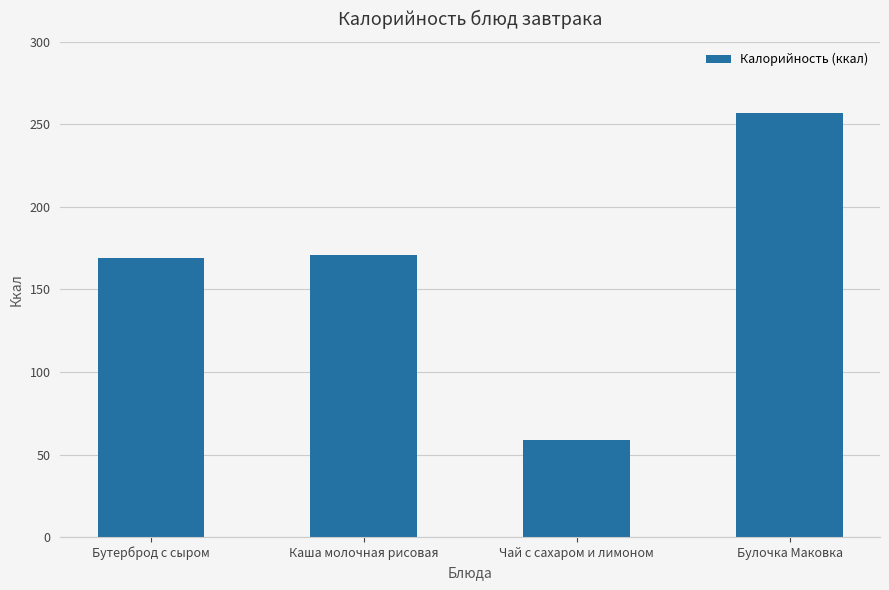

At which category does the chart reach its peak across all series?

Булочка Маковка